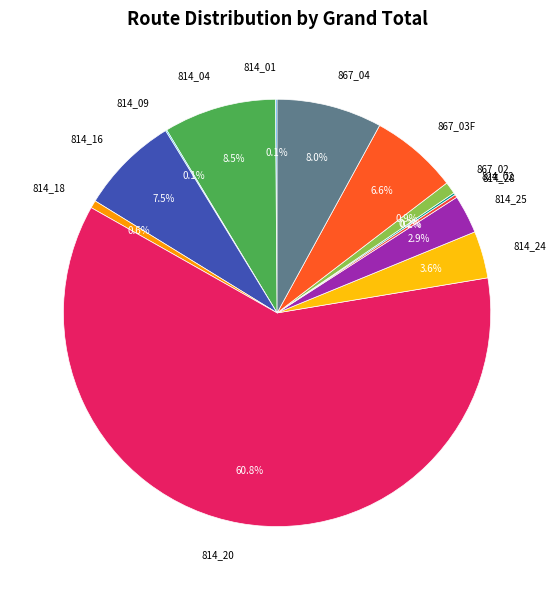

To the nearest percent, what is the difference between the largest and smallest slice percentages?

61%